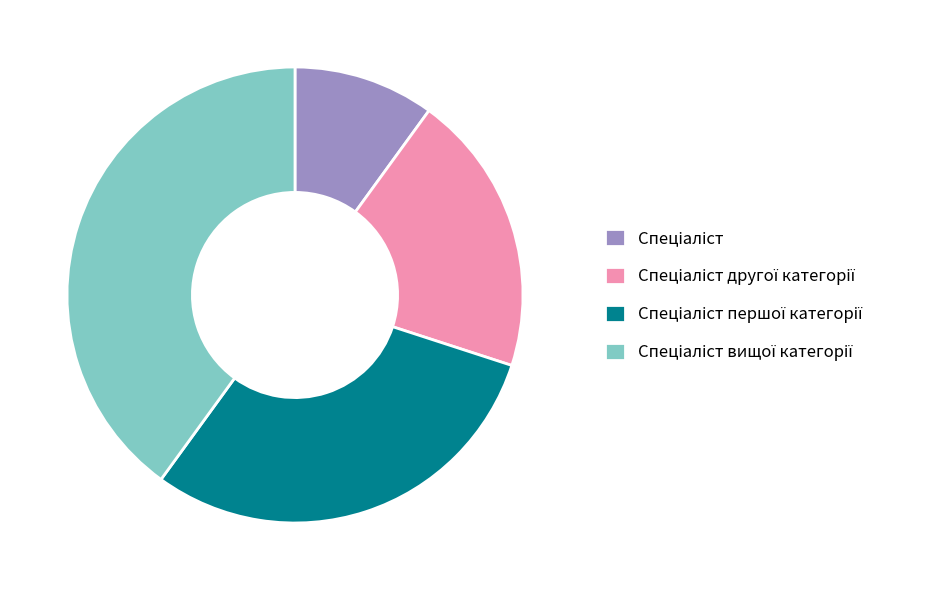

How many slices are in this pie chart?

4